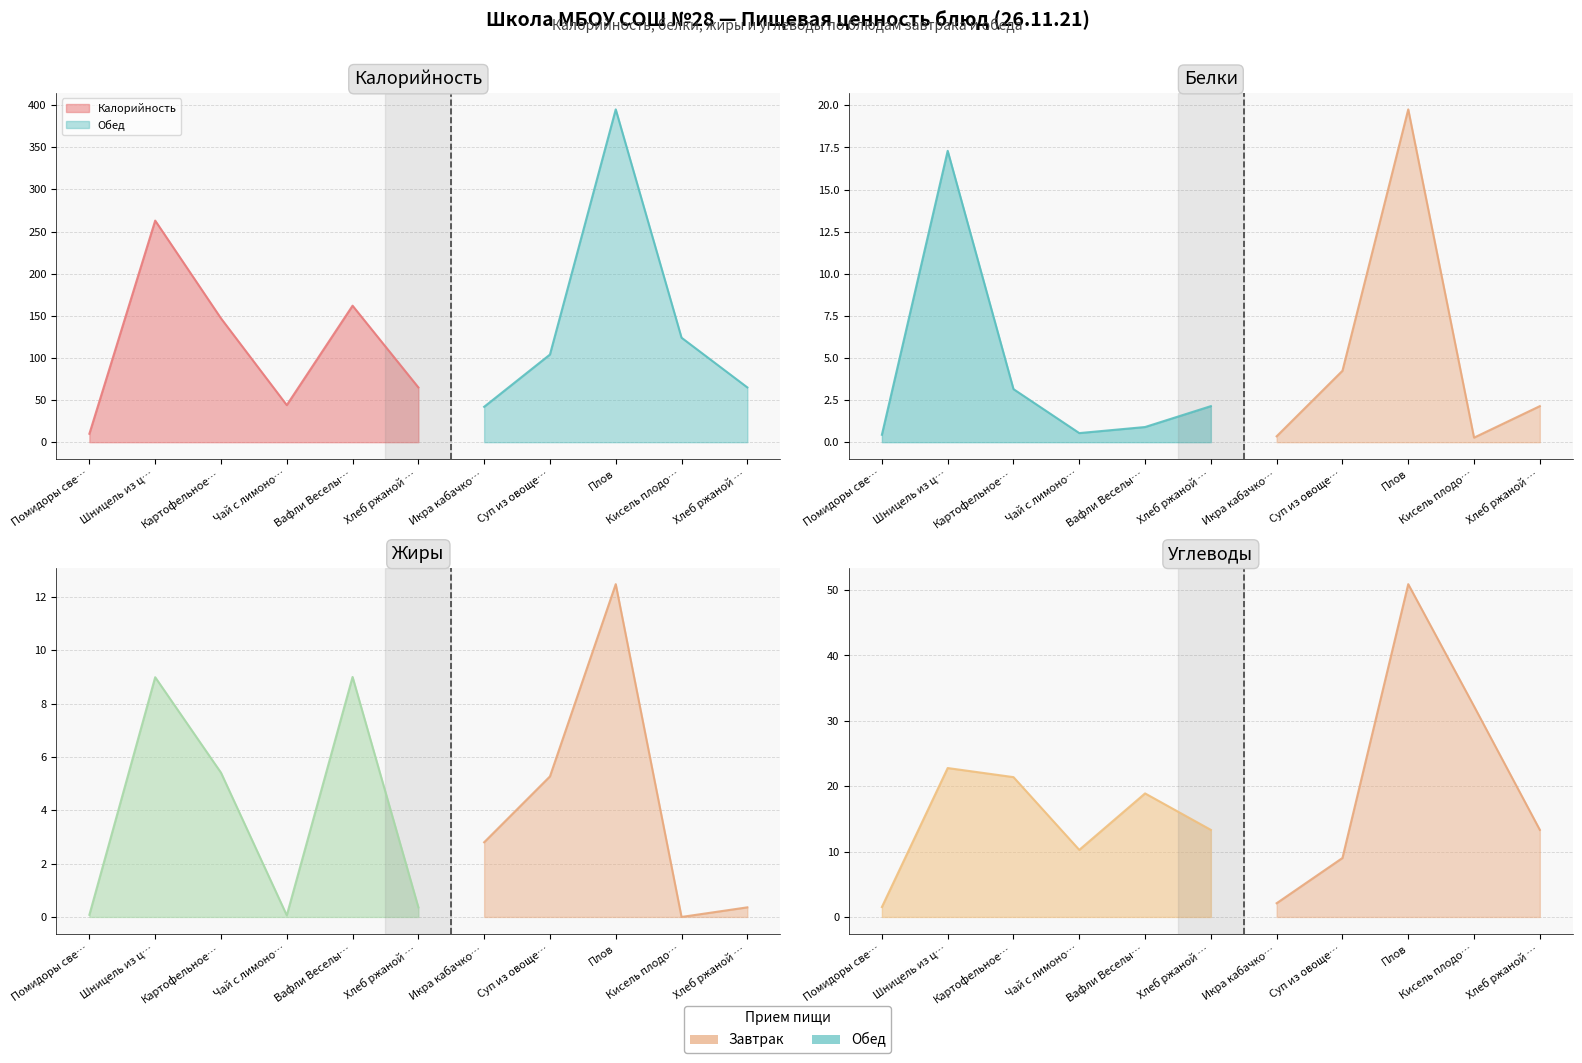

The value of Углеводы at Картофельное пюре is 31.7. True or false?

False